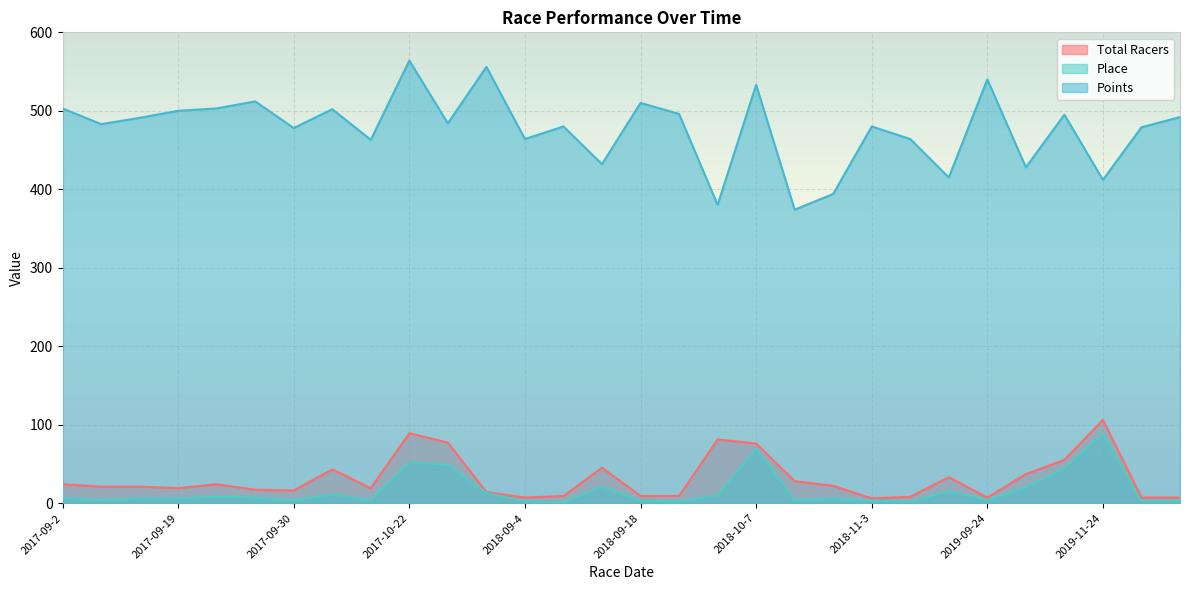

The value of Points at 2018-09-25 is 496. True or false?

True